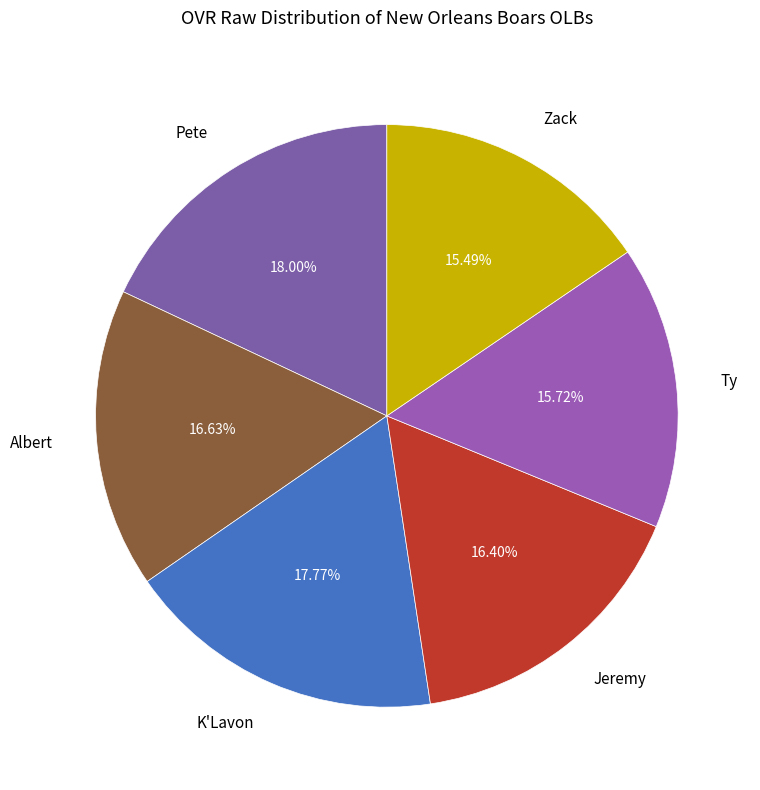

The Ty slice represents 16% of the pie. True or false?

True